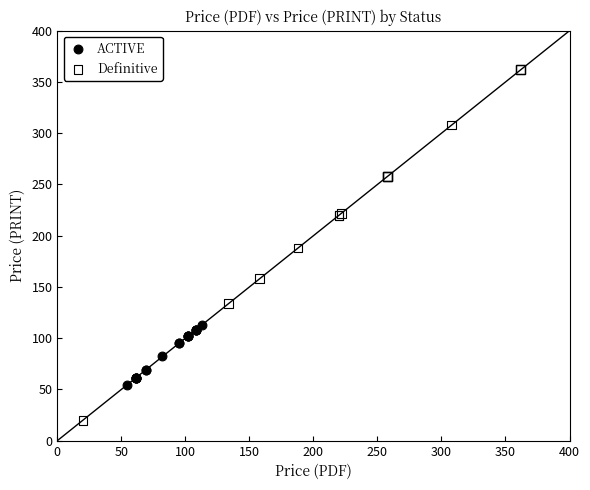

What are all the series names shown in the legend?

ACTIVE, Definitive